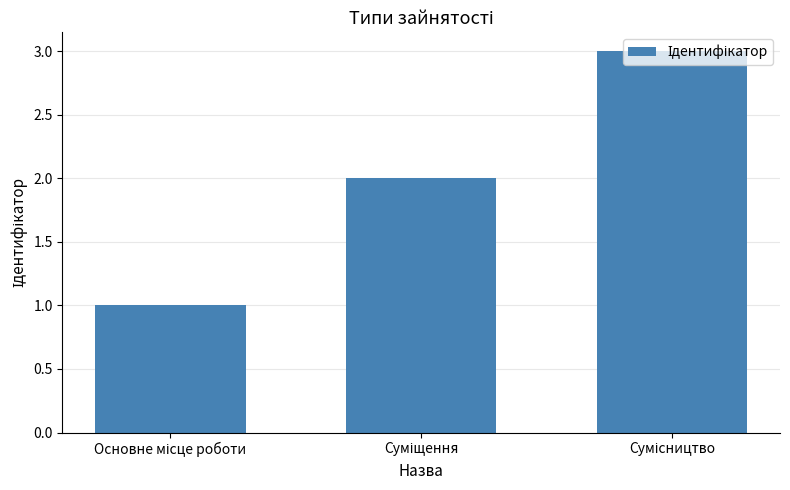

What is the sum of all values?

6